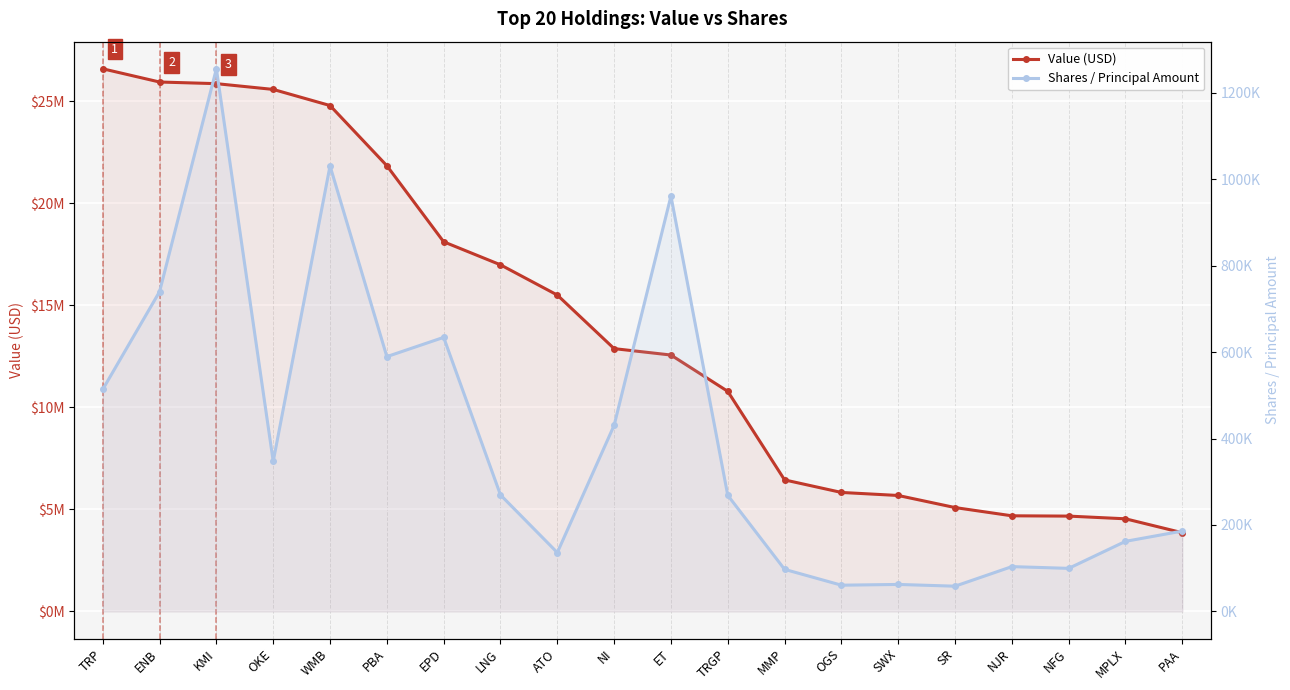

What is the value of the Shares / Principal Amount point at the 1st from the left?

513597